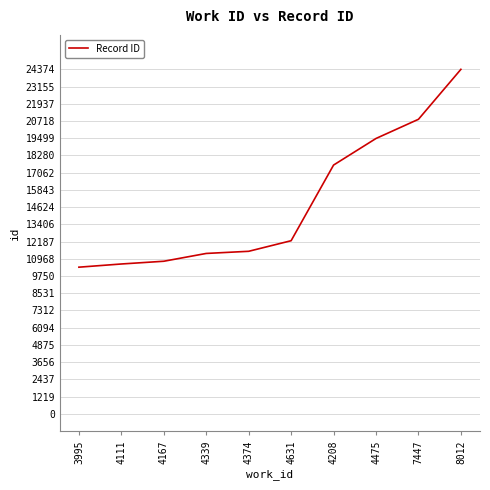

What is the minimum value shown in the chart?

10374